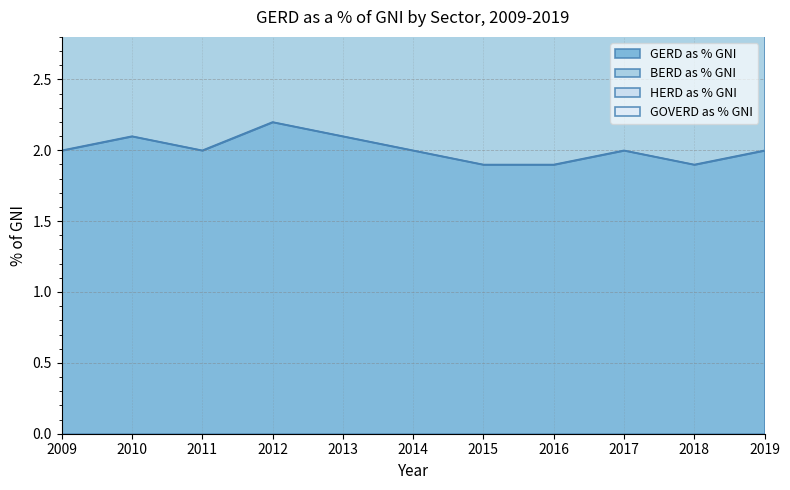

Which series changed the most between 2015 and 2017?

GERD as % GNI